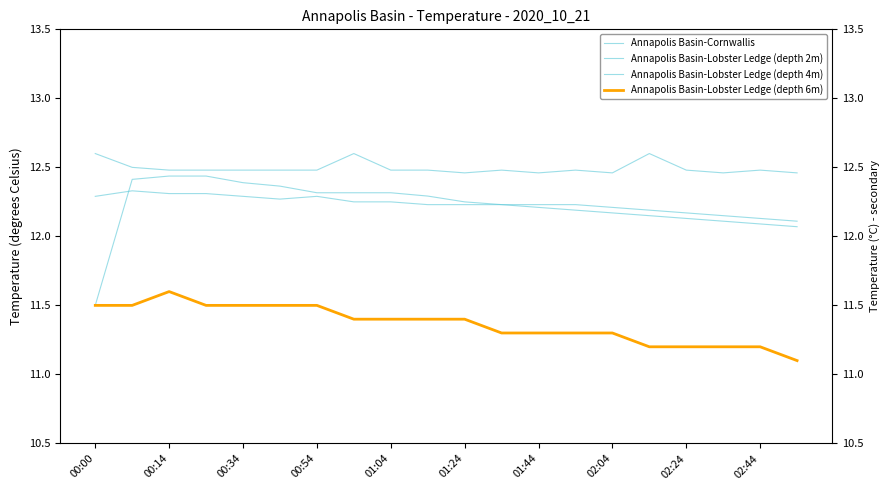

What is the greatest value displayed?

12.6